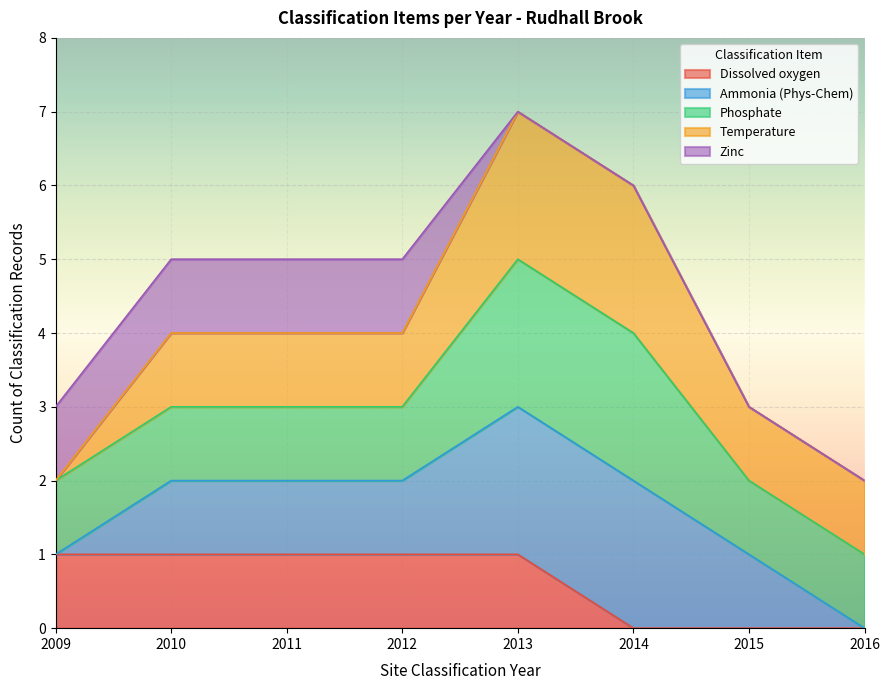

The value of Dissolved oxygen at 2010 is 2. True or false?

False